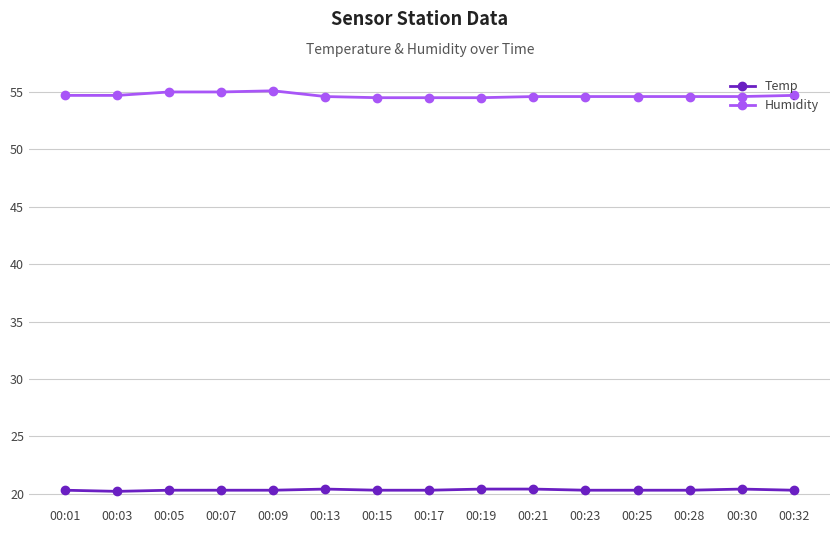

What is the sum of all Humidity values?

820.3